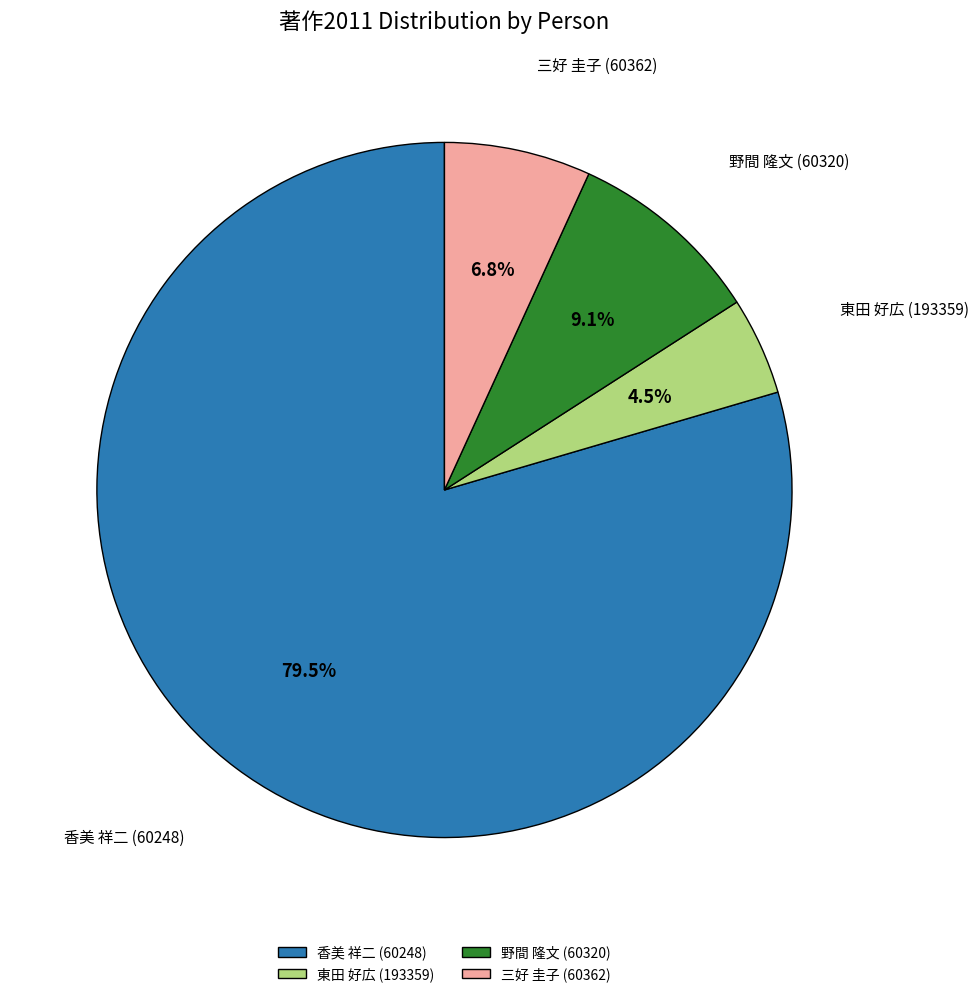

Count the number of slices in the pie.

4